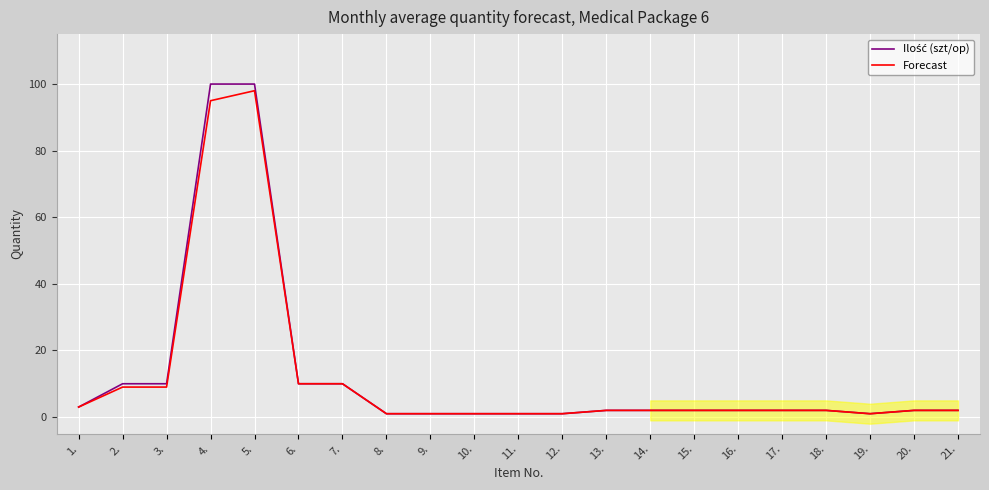

How many data points in Forecast are less than 2?

6